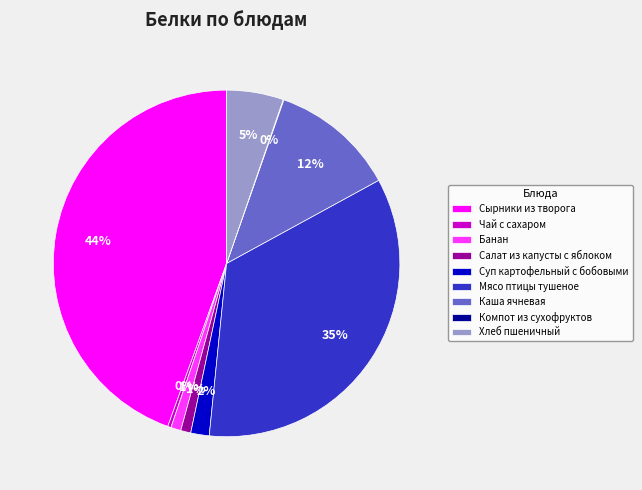

To the nearest percent, what percentage of the pie is Сырники из творога?

44%